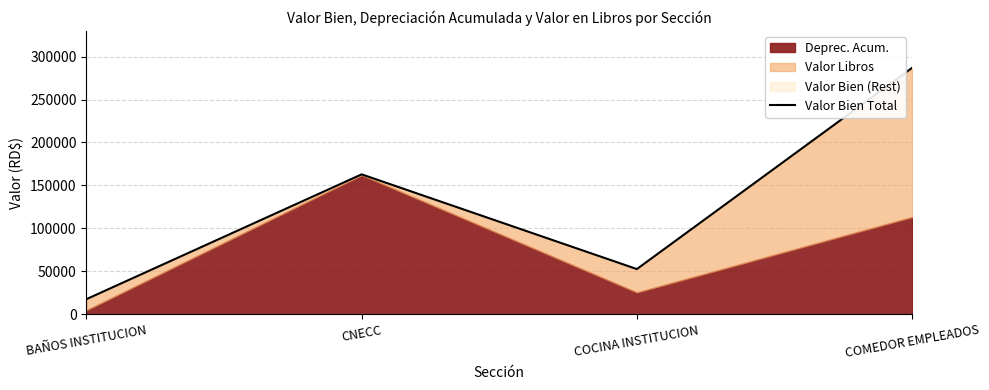

Which label corresponds to the smallest value in the chart?

BAÑOS INSTITUCION